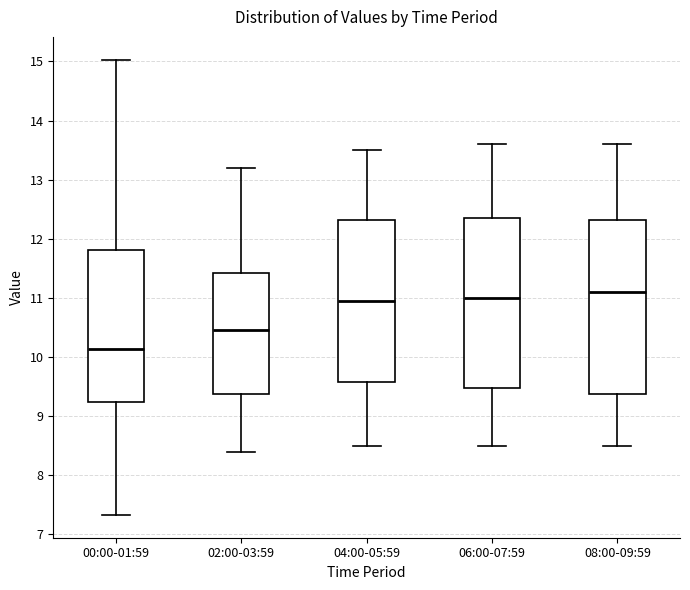

Reading left to right, read every box against the y-axis: the position of its median line, the range the box covers, and the ends of its whiskers. The values are not printed on the chart, so give them approximately, as read against the axis.

00:00-01:59: median 10.1, box 9.2 to 11.8, whiskers 7.3 to 15.0
02:00-03:59: median 10.5, box 9.4 to 11.4, whiskers 8.4 to 13.2
04:00-05:59: median 11.0, box 9.6 to 12.3, whiskers 8.5 to 13.5
06:00-07:59: median 11.0, box 9.5 to 12.4, whiskers 8.5 to 13.6
08:00-09:59: median 11.1, box 9.4 to 12.3, whiskers 8.5 to 13.6